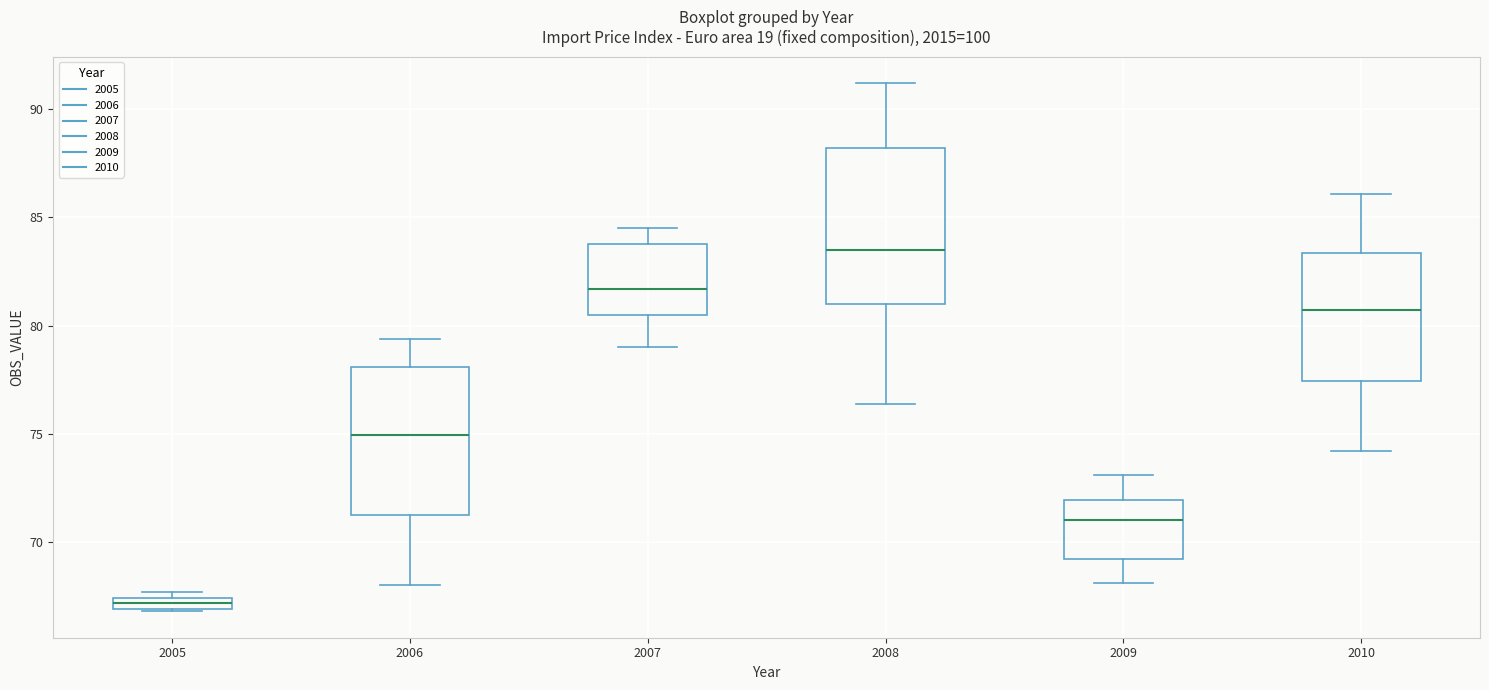

Where is the lower edge of the box at x = 2009 on the y-axis? The values are not printed on the chart, so give them approximately, as read against the axis.

69.0